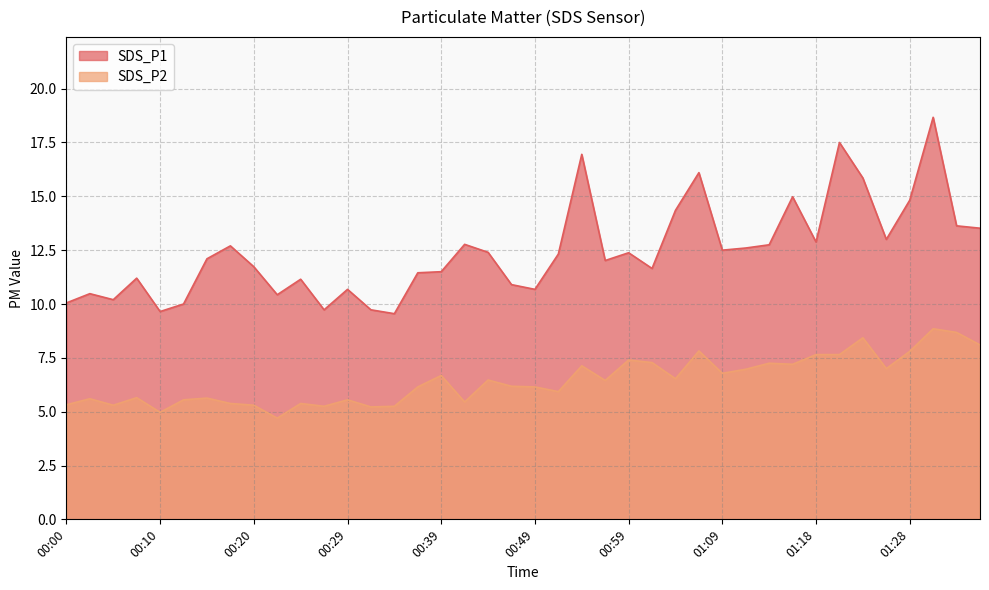

How many values in the SDS_P1 series are below 12?

18